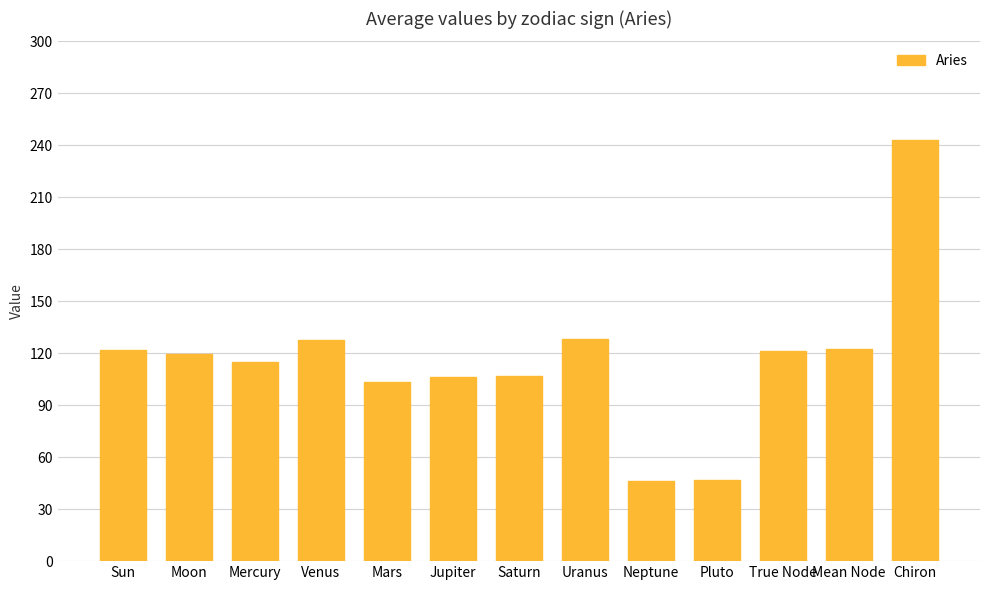

Is it true that the value at Uranus is 70.1?

False